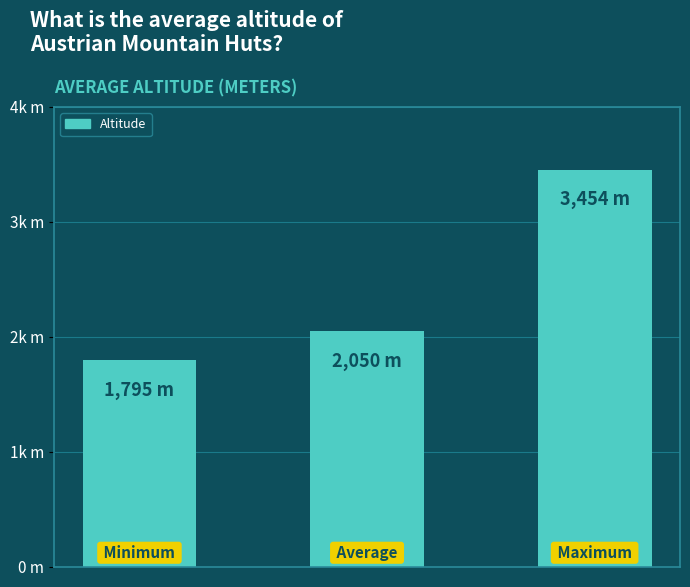

Does the chart contain stacked bars?

No